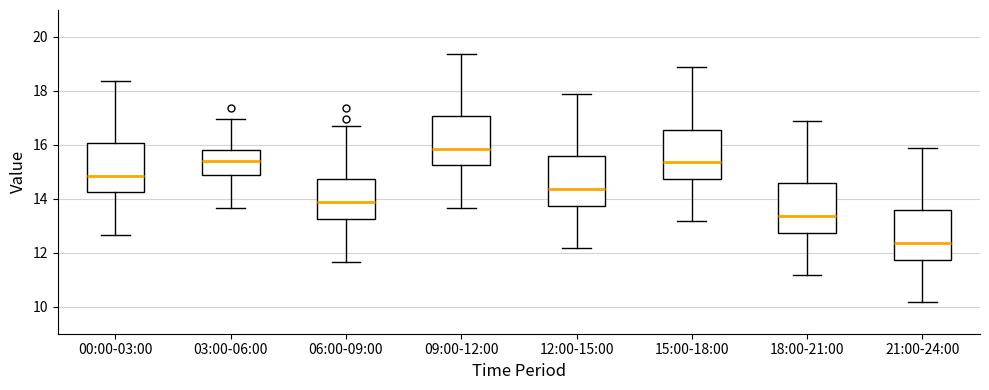

Reading left to right, transcribe this box plot: for each box, give where its median line is, the range the box spans, and where its two whiskers end, as read against the y-axis. The values are not printed on the chart, so give them approximately, as read against the axis.

00:00-03:00: median 14.8, box 14.2 to 16.0, whiskers 12.6 to 18.4
03:00-06:00: median 15.4, box 14.8 to 15.8, whiskers 13.6 to 17.0
06:00-09:00: median 13.8, box 13.2 to 14.8, whiskers 11.6 to 16.8
09:00-12:00: median 15.8, box 15.2 to 17.0, whiskers 13.6 to 19.4
12:00-15:00: median 14.4, box 13.8 to 15.6, whiskers 12.2 to 17.8
15:00-18:00: median 15.4, box 14.8 to 16.6, whiskers 13.2 to 18.8
18:00-21:00: median 13.4, box 12.8 to 14.6, whiskers 11.2 to 16.8
21:00-24:00: median 12.4, box 11.8 to 13.6, whiskers 10.2 to 15.8